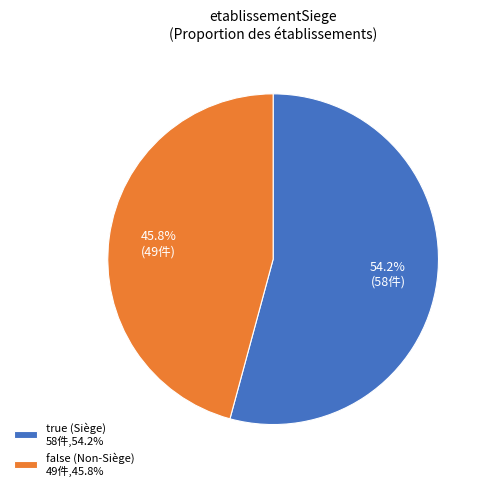

Between false (Non-Siège) 49件,45.8% and true (Siège) 58件,54.2%, which is larger?

true (Siège) 58件,54.2%